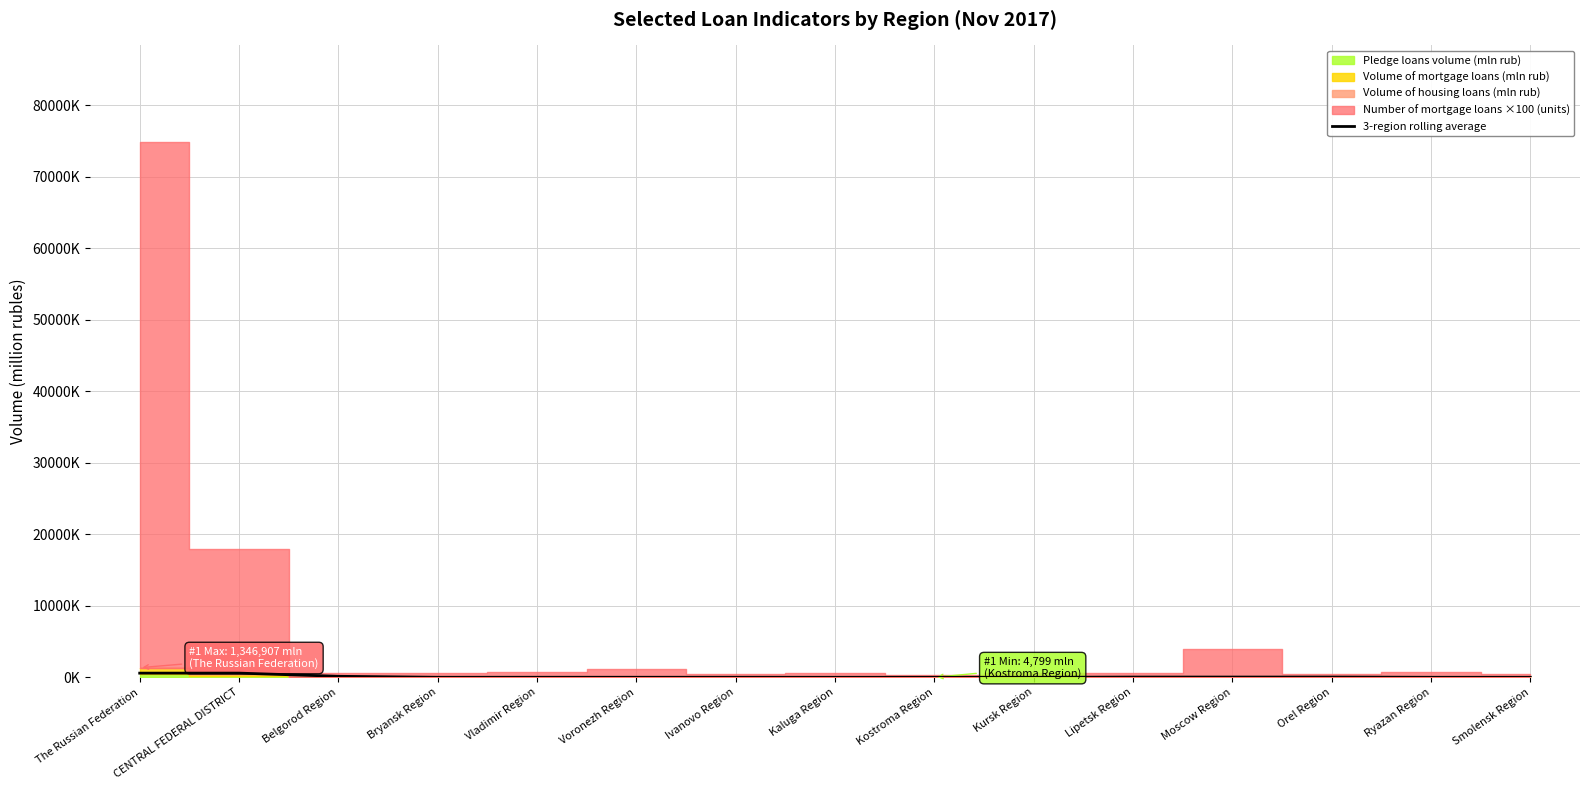

Reading right to left, list all the values displayed in this chart.

Smolensk Region=6126.0	Ryazan Region=8307.0	Orel Region=40675.7	Moscow Region=39707.7	Lipetsk Region=40156.7	Kursk Region=6842.7	Kostroma Region=7947.0	Kaluga Region=7386.3	Ivanovo Region=11619.3	Voronezh Region=11353.3	Vladimir Region=12040.7	Bryansk Region=9385.3	Belgorod Region=144575.0	CENTRAL FEDERAL DISTRICT=590787.3	The Russian Federation=587610.0